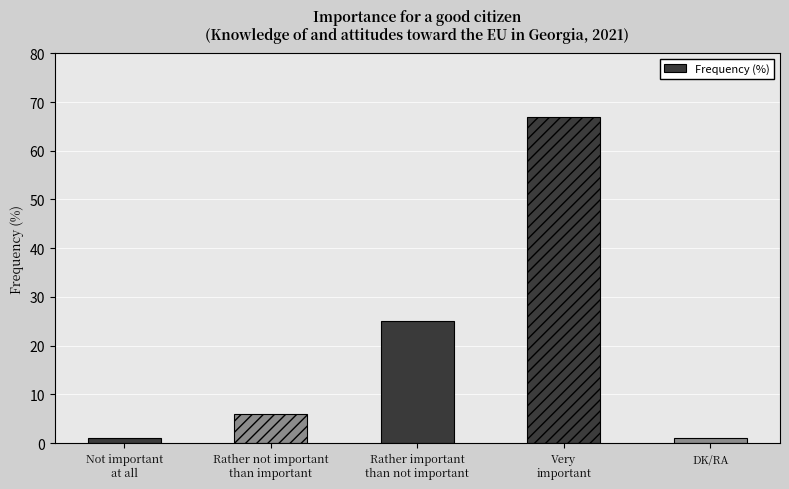

Reading left to right, transcribe all the data shown in this chart.

1	6	25	67	1